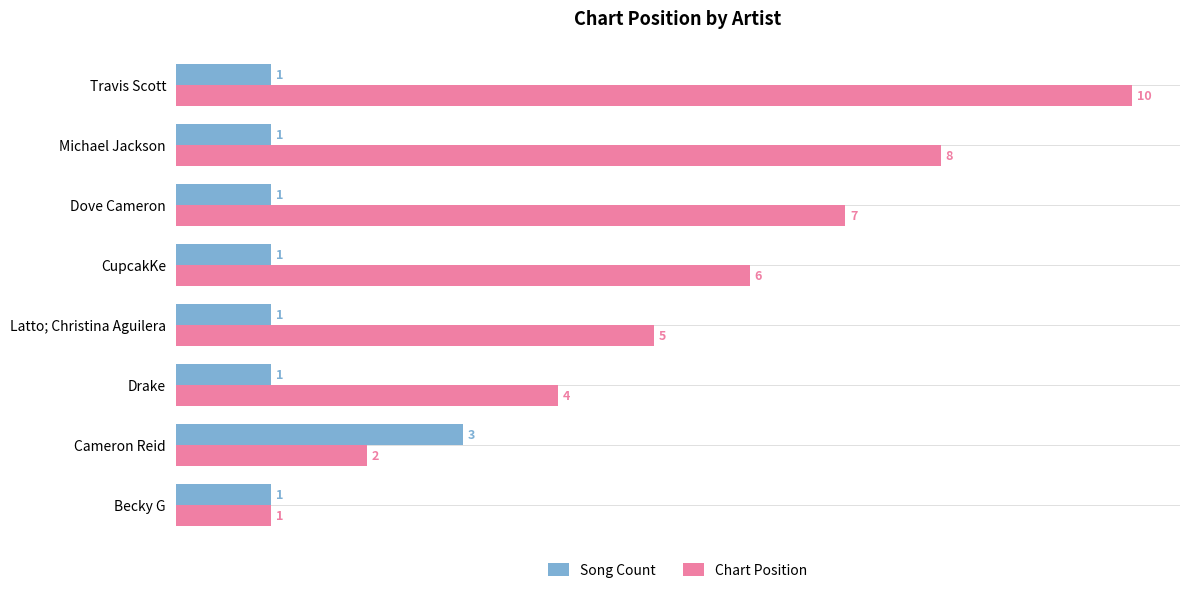

What is the maximum value shown in the chart?

10